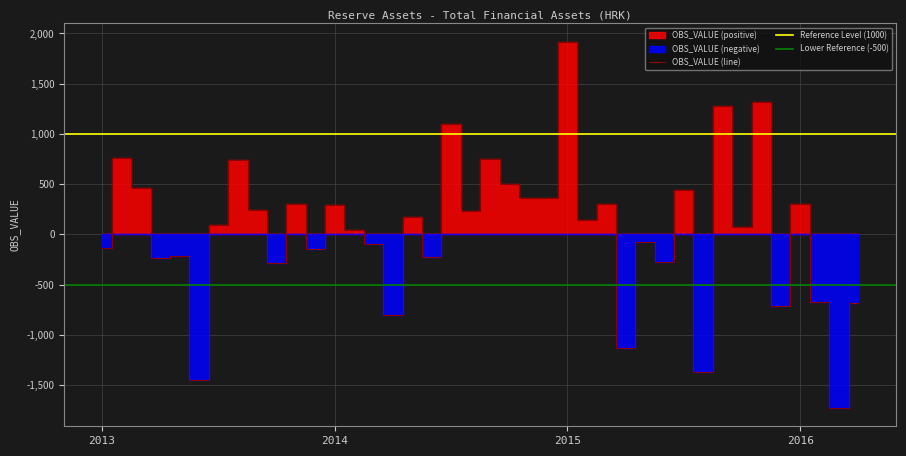

How many interior local valleys (lower than both neighbors) does the data have?

15